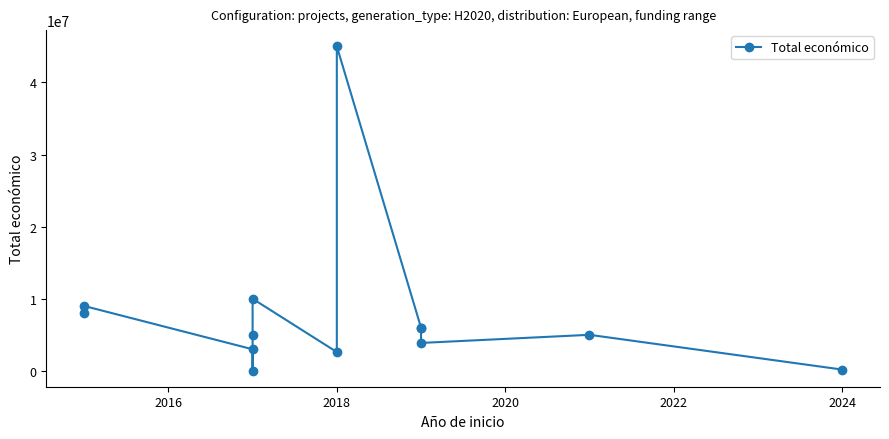

What is the value of the 3rd point from the left?

2993425